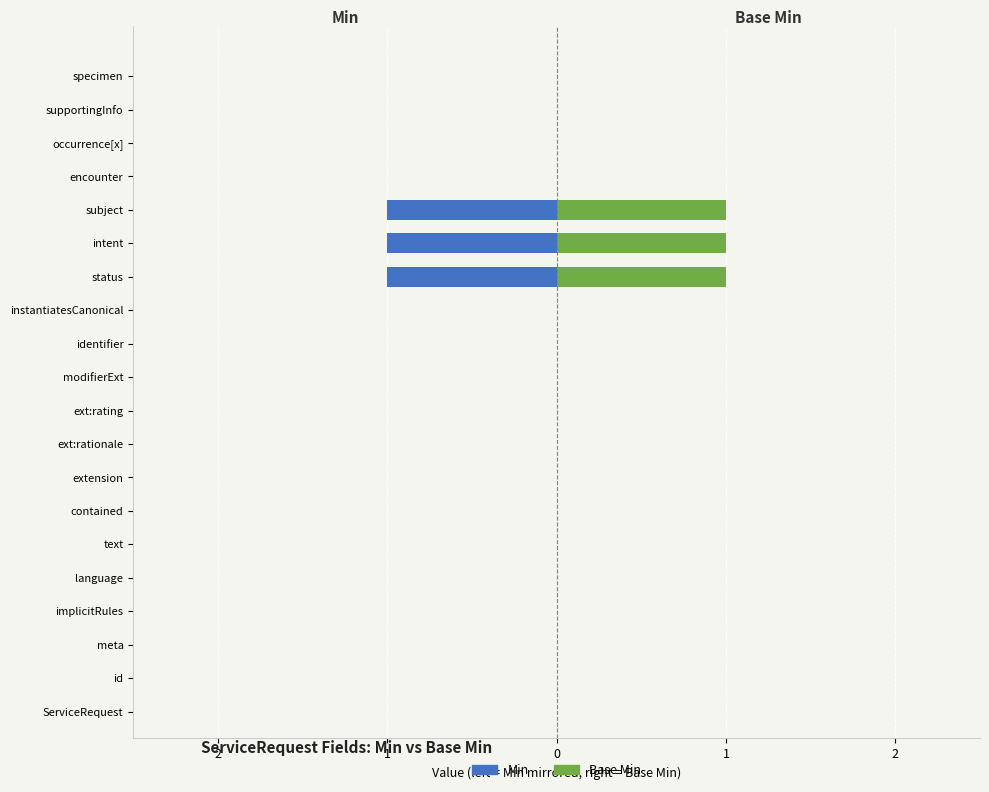

Reading left to right, list all the values displayed in this chart.

Min: 0	0	0	0	0	0	0	0	0	0	0	0	0	-1	-1	-1	0	0	0	0
Base Min: 0	0	0	0	0	0	0	0	0	0	0	0	0	1	1	1	0	0	0	0